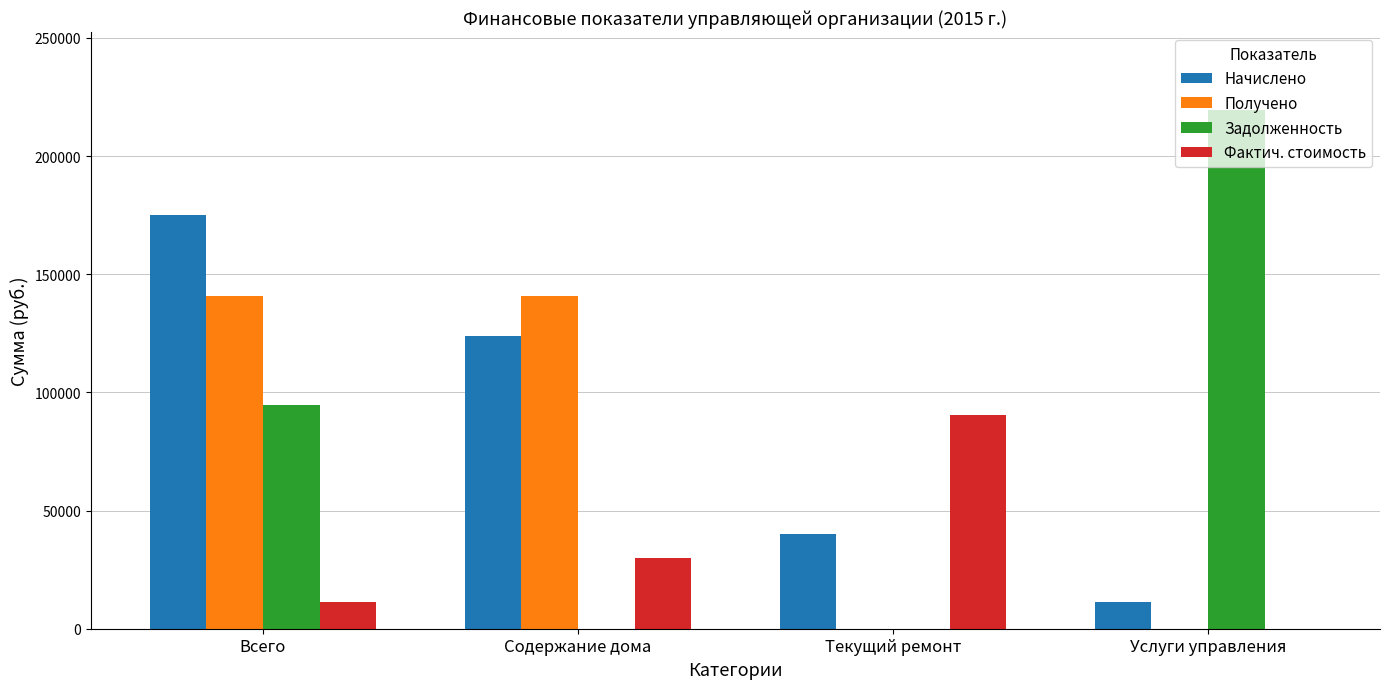

At which category is the sum across all series the highest?

Всего